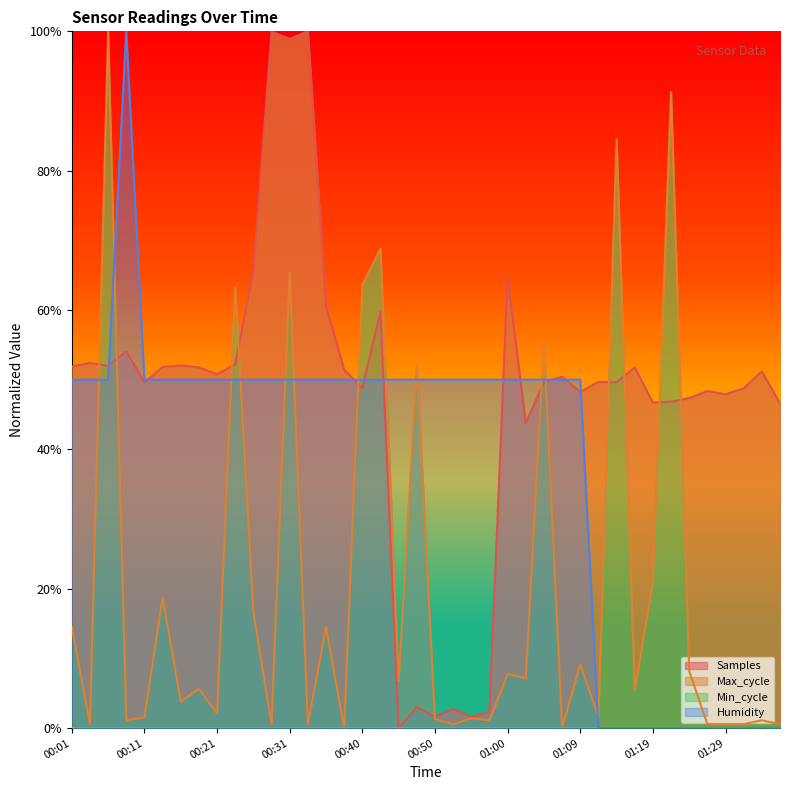

The Max_cycle series shows 0.0 at 01:07. True or false?

True